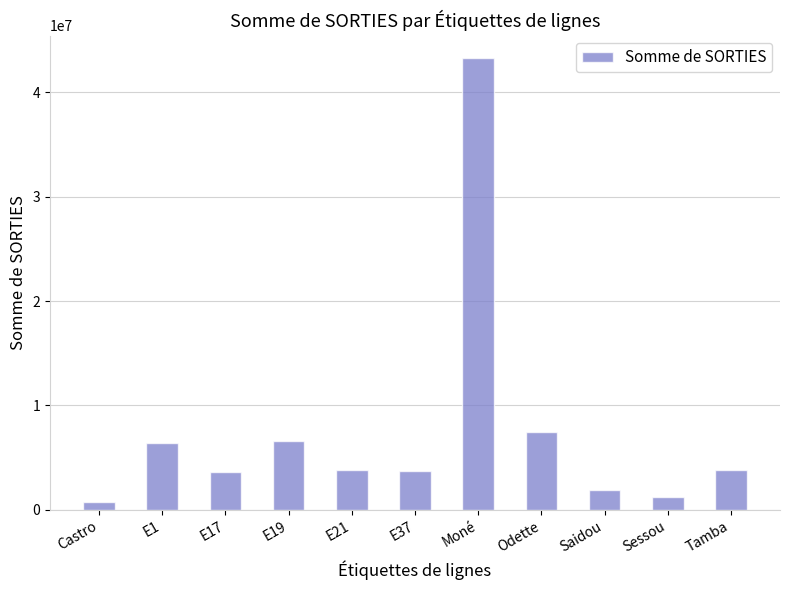

How many categories are shown in the chart?

11